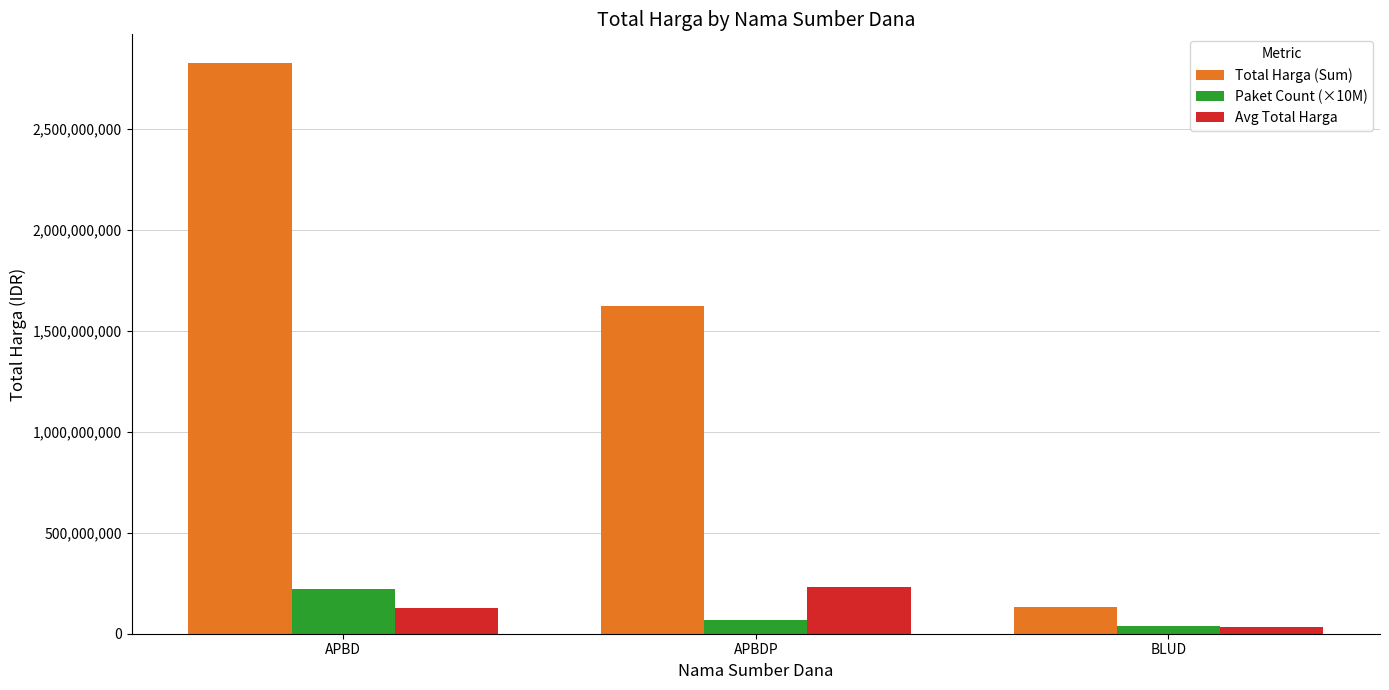

Reading right to left, list all the values displayed in this chart.

Total Harga (Sum): BLUD=129791000	APBDP=1621818150	APBD=2825301510
Paket Count (×10M): BLUD=40000000	APBDP=70000000	APBD=220000000
Avg Total Harga: BLUD=32447750	APBDP=231688307	APBD=128422796